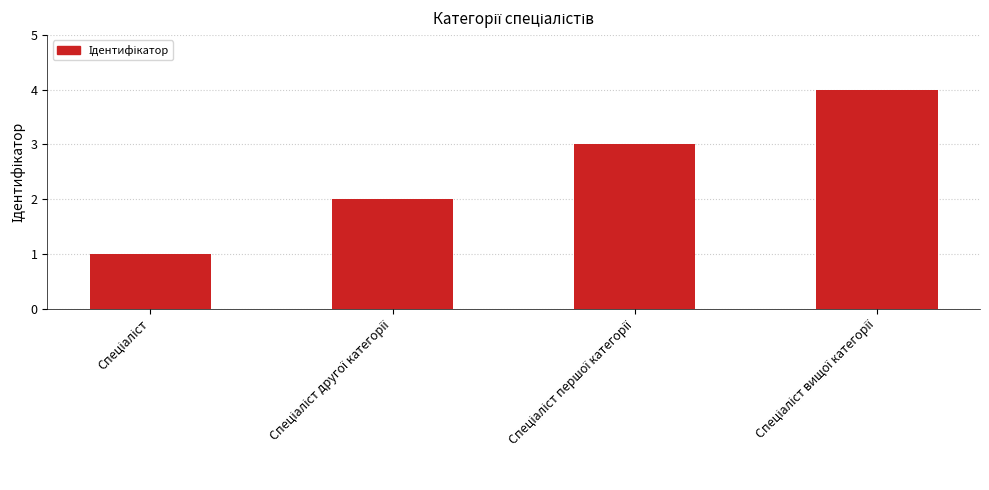

What is the value of the 2nd bar from the left?

2